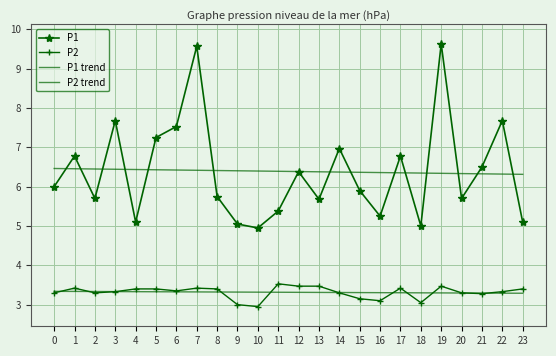

How many intersections are there between P1 and P1 trend?

14